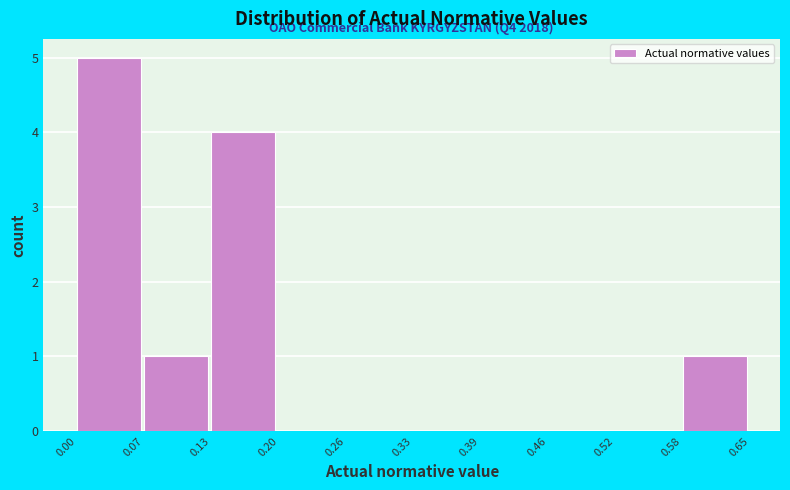

Over which range of the x-axis is the bar tallest?

0.00 to 0.07